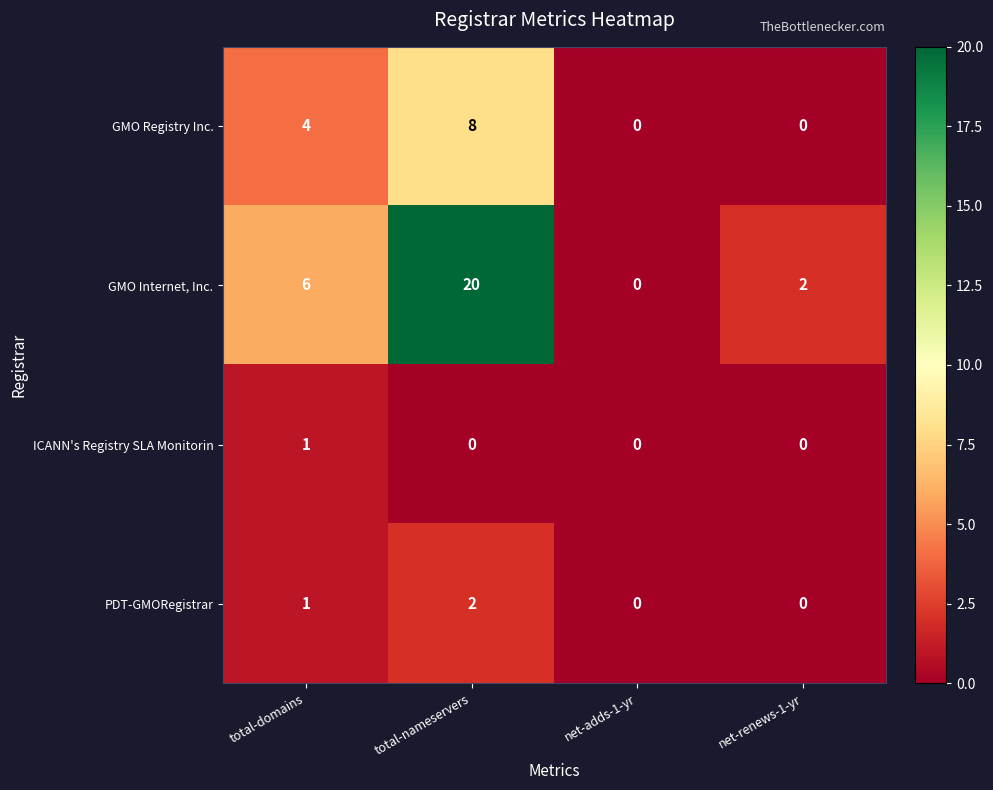

What is the highest value of the GMO Registry Inc. series?

8